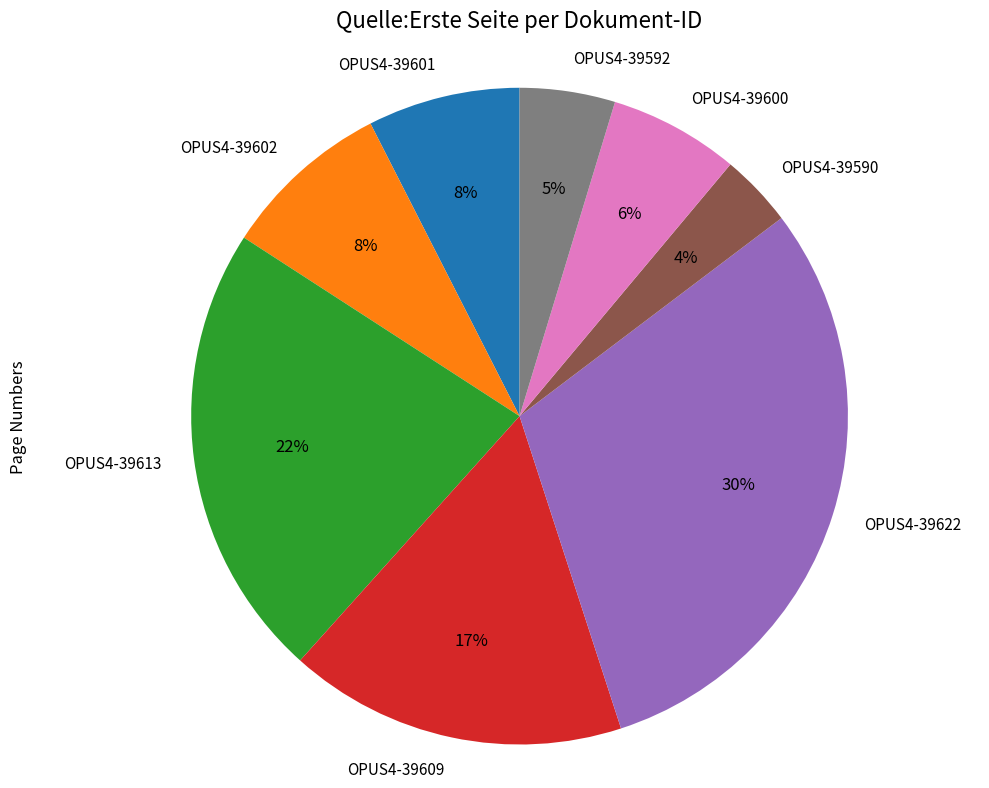

True or false: OPUS4-39602 accounts for 8% of the total.

True